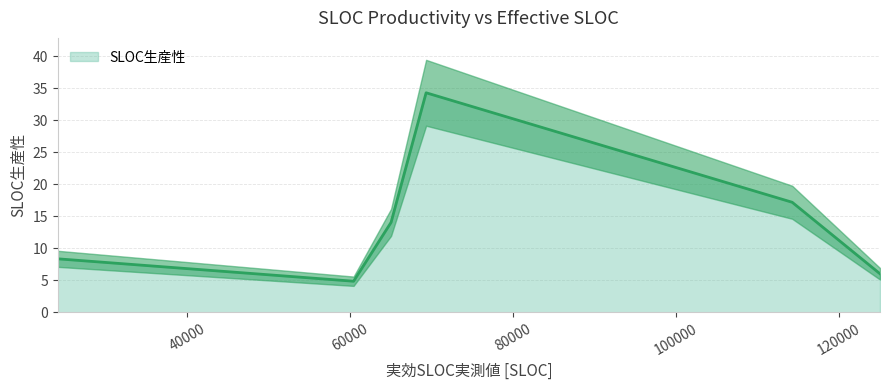

What is the change in value from 125000 to 69300?

+28.3